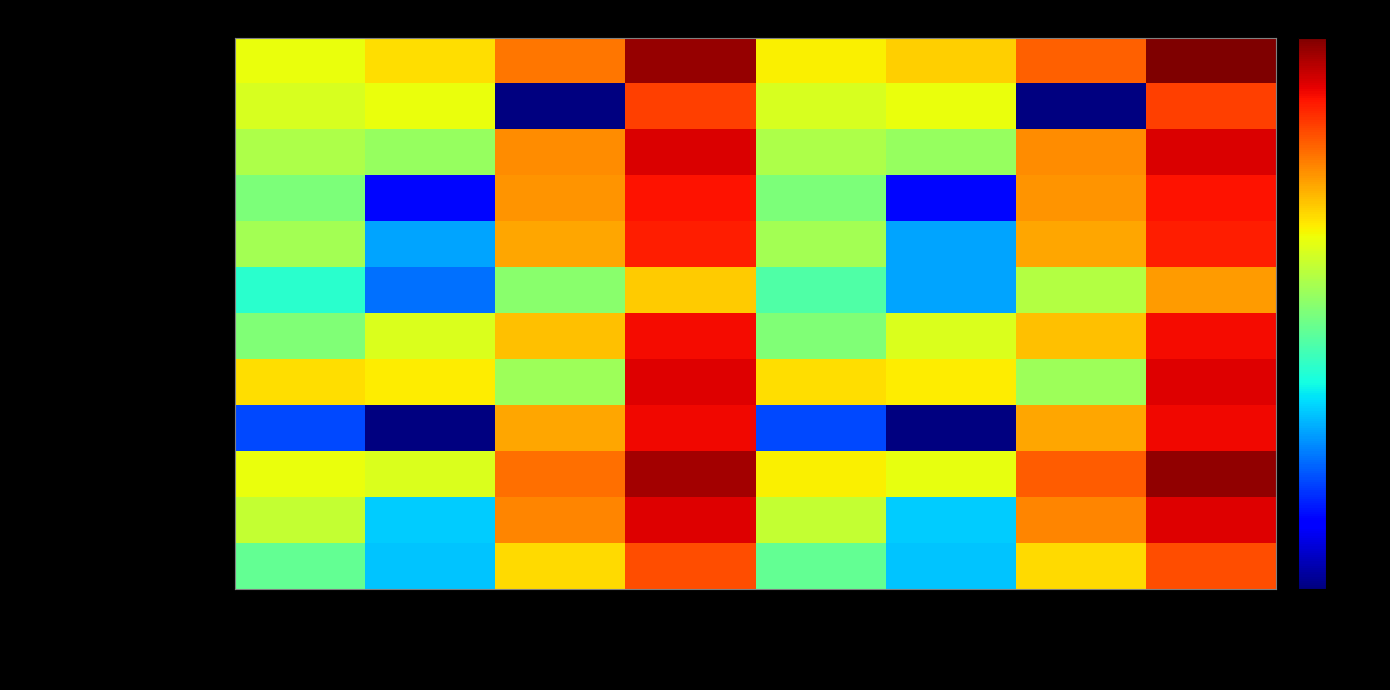

What is the spread (max minus min) of values at Жиры 7-11?

11.8